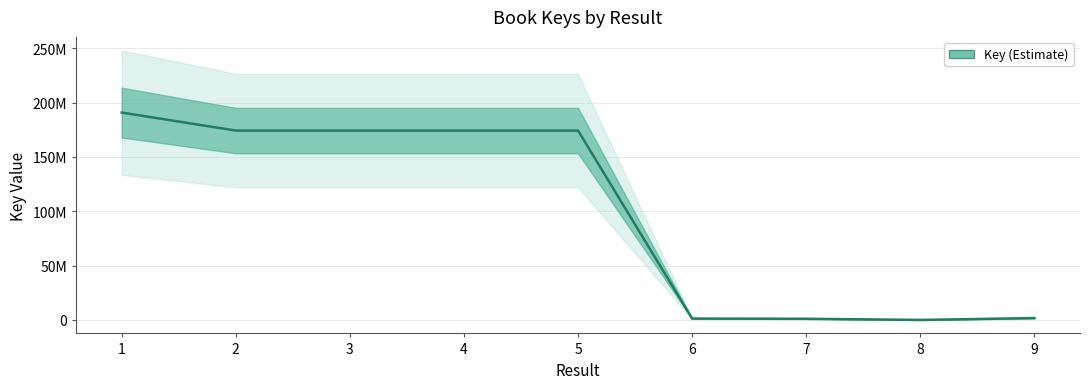

How many values are below 174181048?

4